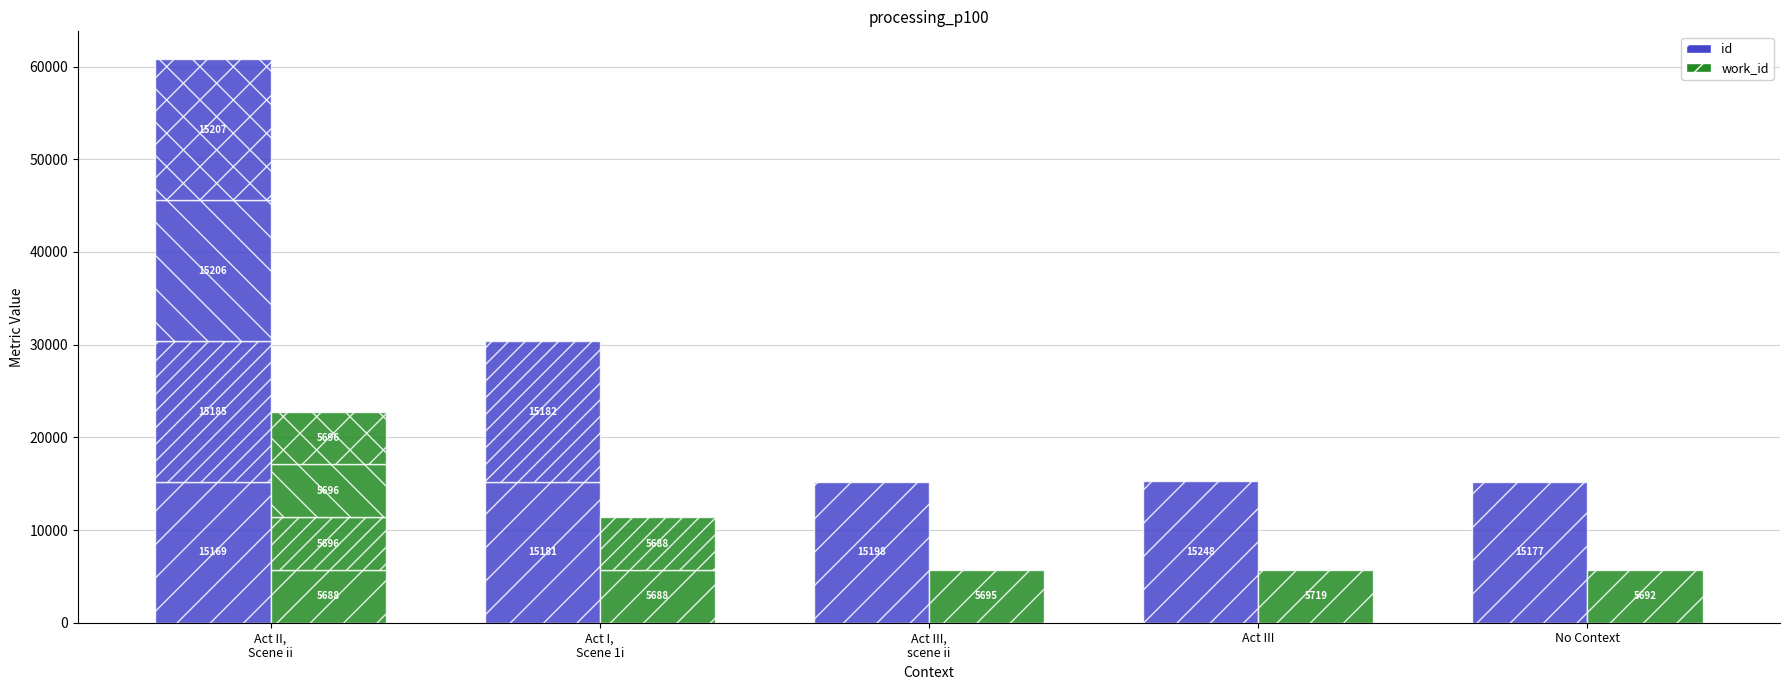

How many bars are there in each group?

2